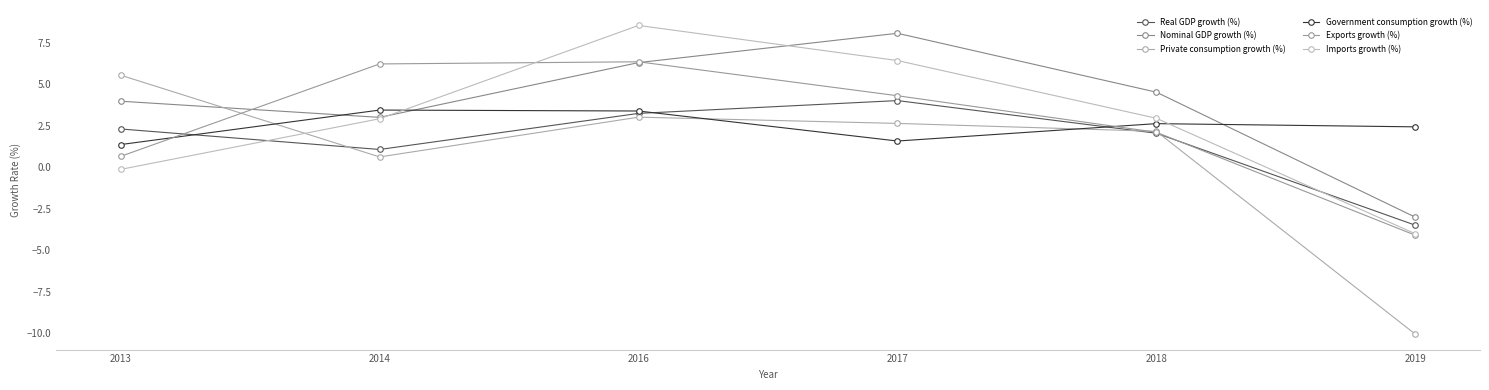

What is the approximate value of Nominal GDP growth (%) at 2018?

4.5